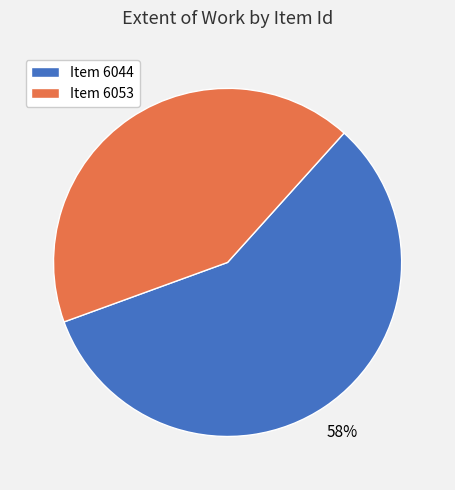

To the nearest percent, what is the average slice percentage?

50%